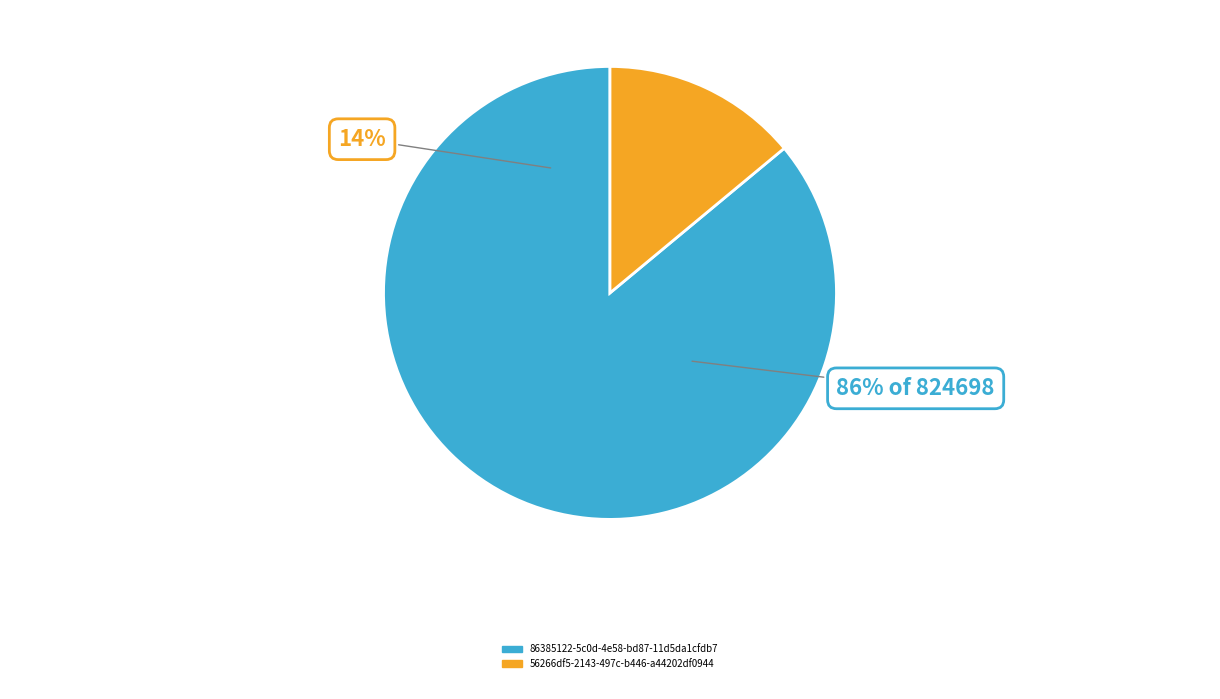

What is the ratio of the value at 56266df5-2143-497c-b446-a44202df0944 to the value at 86385122-5c0d-4e58-bd87-11d5da1cfdb7?

0.2